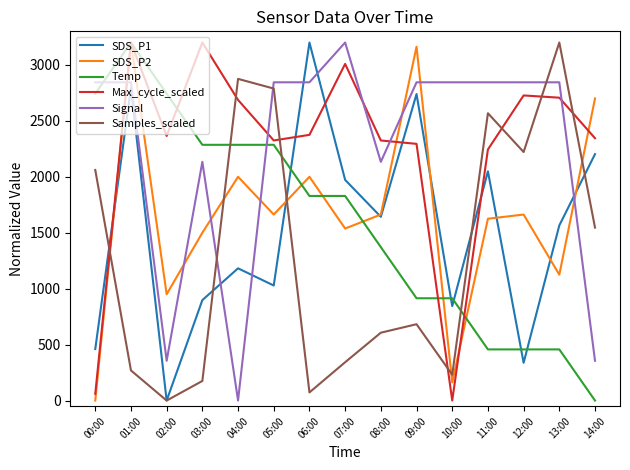

What is the maximum value for Temp?

3200.0